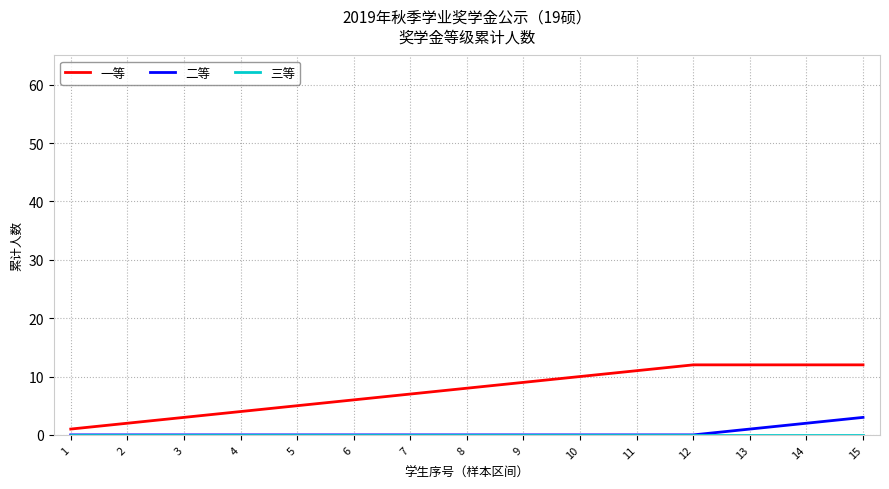

The value of 一等 at 6 is 4. True or false?

False